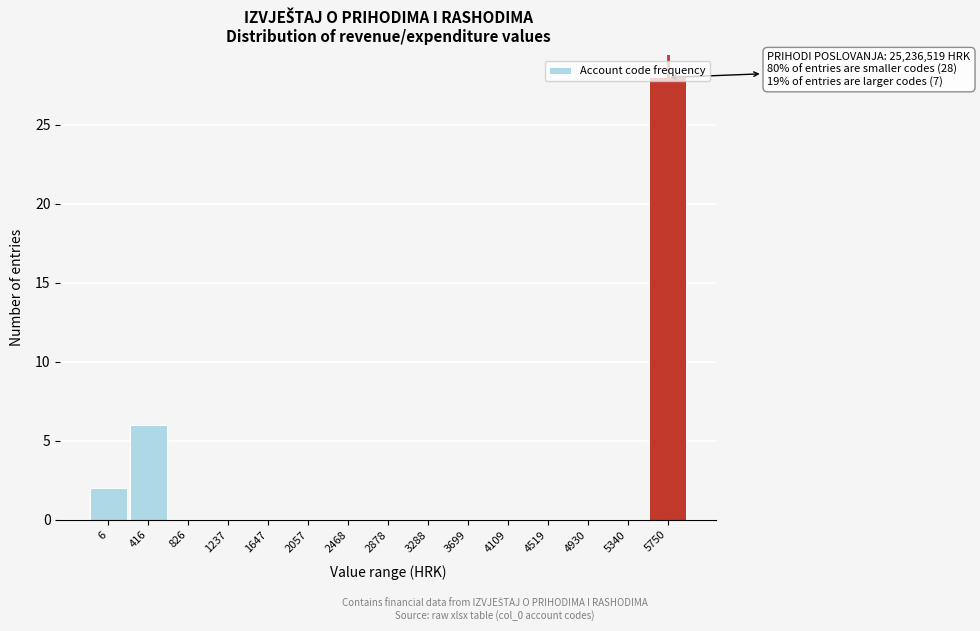

What is the change in value from 416 to 2878?

-6